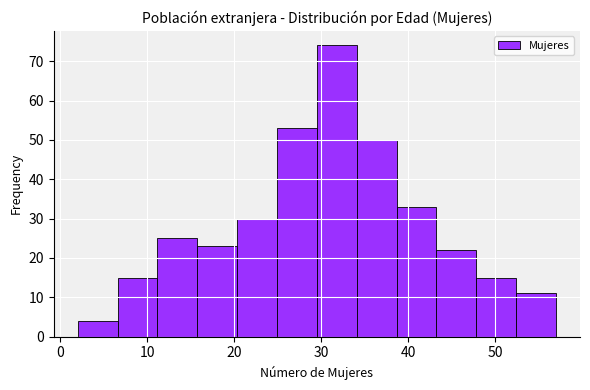

Reading left to right, transcribe this chart: for each bar, give the range it covers on the x-axis and its height. Neither the bar edges nor the heights are printed on the chart, so give them approximately, as read against the axes.

2 to 7: 4
7 to 11: 15
11 to 16: 25
16 to 20: 23
20 to 25: 30
25 to 30: 53
30 to 34: 74
34 to 39: 50
39 to 43: 33
43 to 48: 22
48 to 52: 15
52 to 57: 11